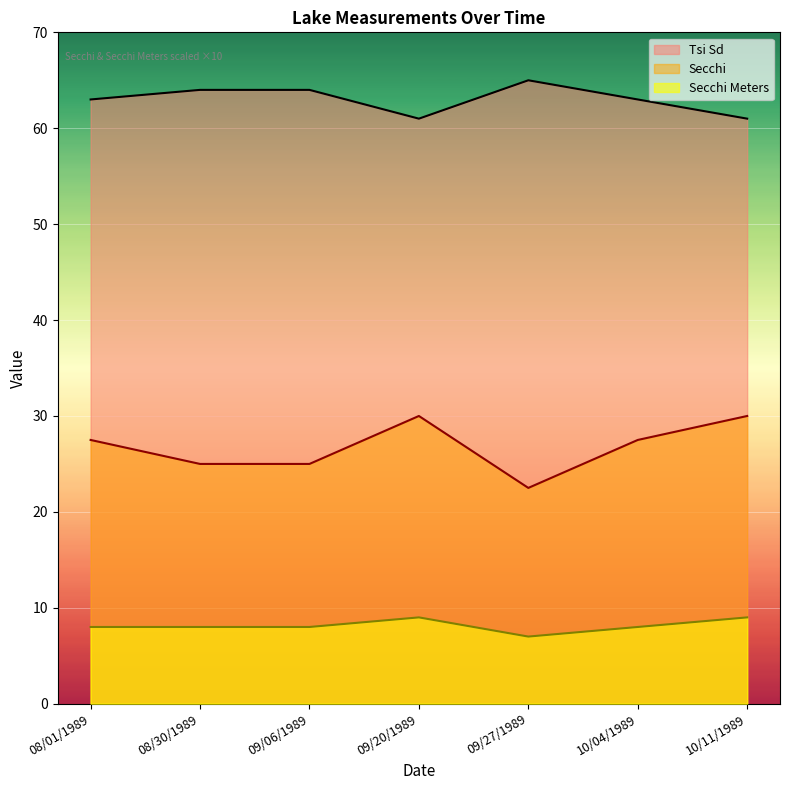

Which category has the lowest value across all series?

09/27/1989